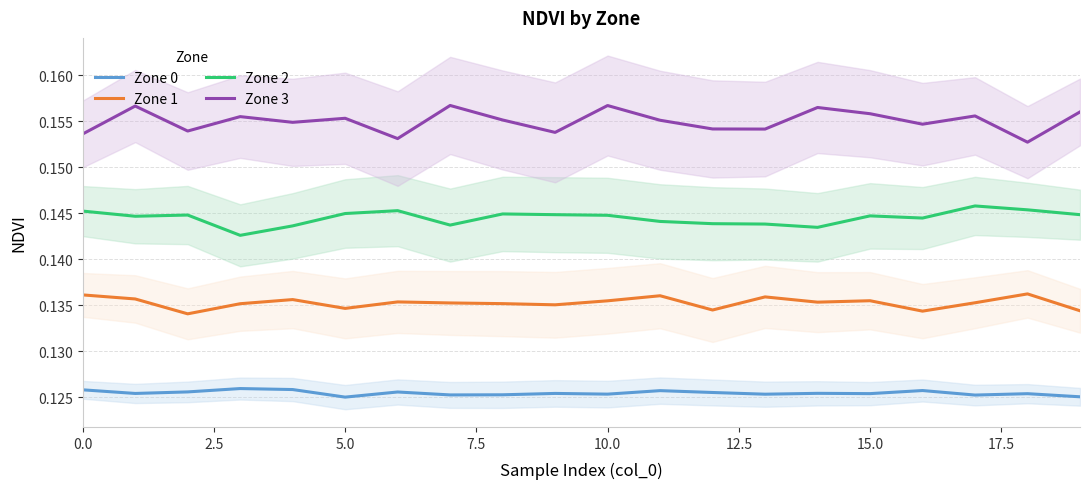

The Zone 1 series shows 0.2 at 2.5. True or false?

False